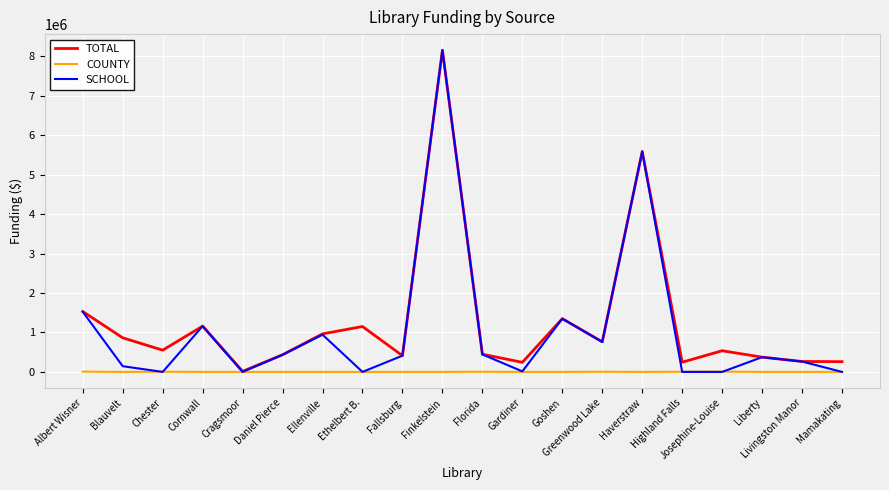

What is the difference between the maximum and minimum values in the SCHOOL series?

8158144